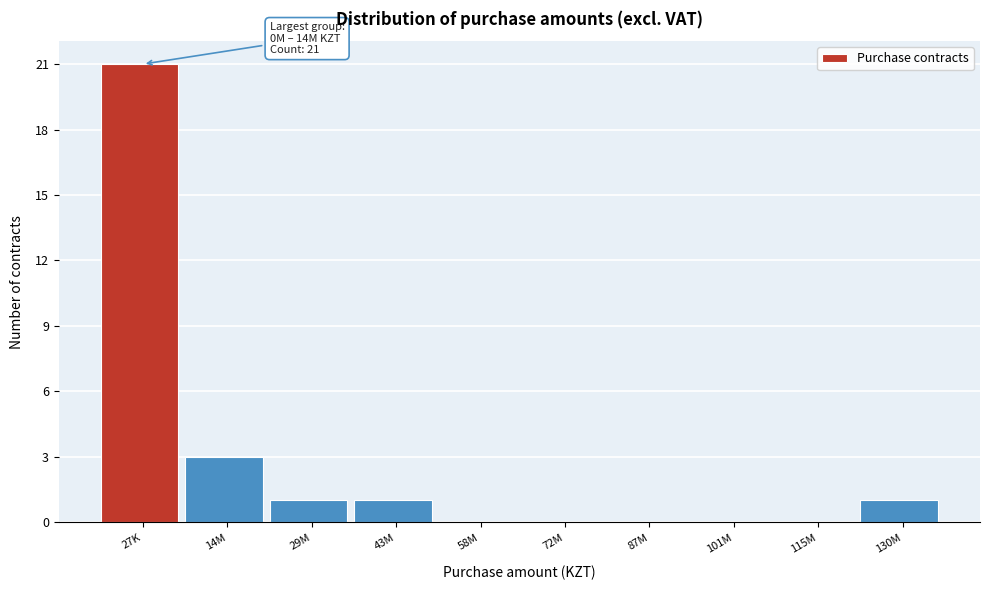

Reading right to left, extract all data points from this chart.

130M=1	115M=0	101M=0	87M=0	72M=0	58M=0	43M=1	29M=1	14M=3	27K=21